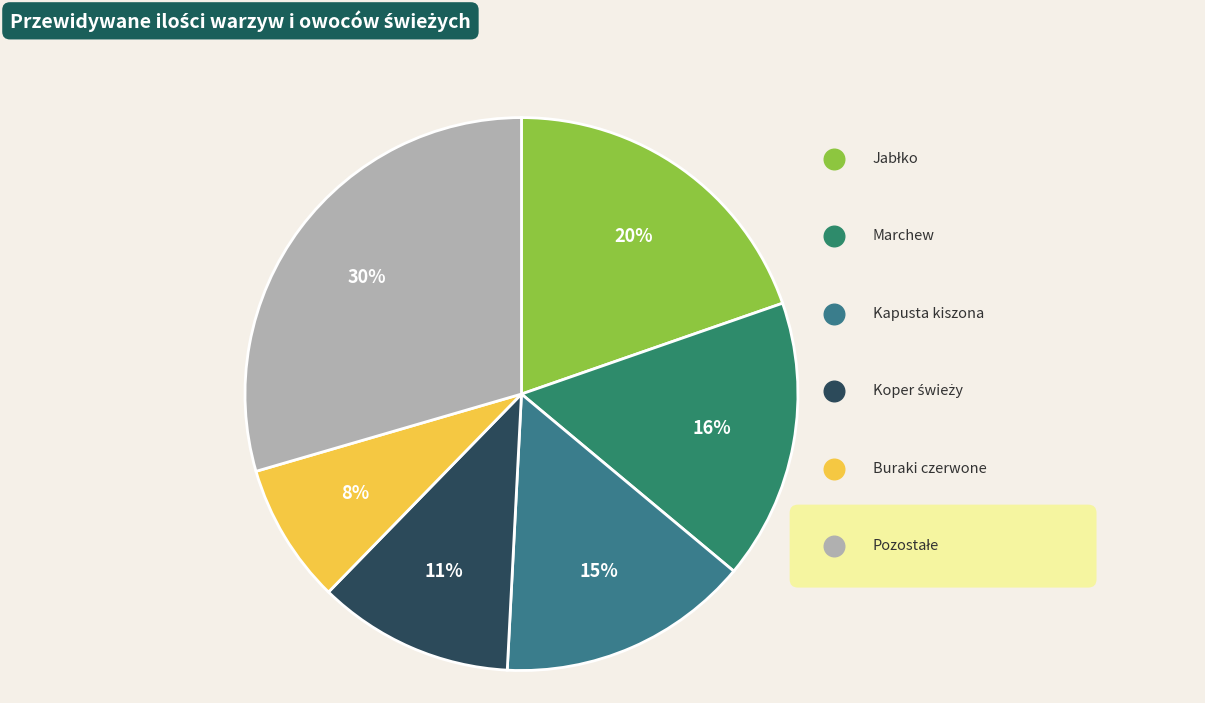

Does Marchew represent more than half of the total?

No